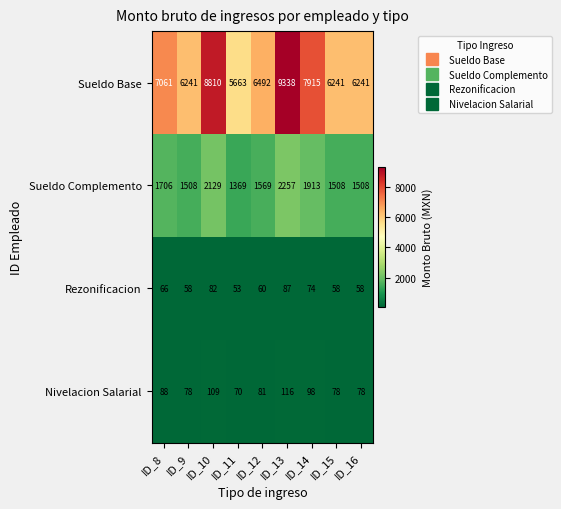

What is the average value of the Rezonificacion series?

66